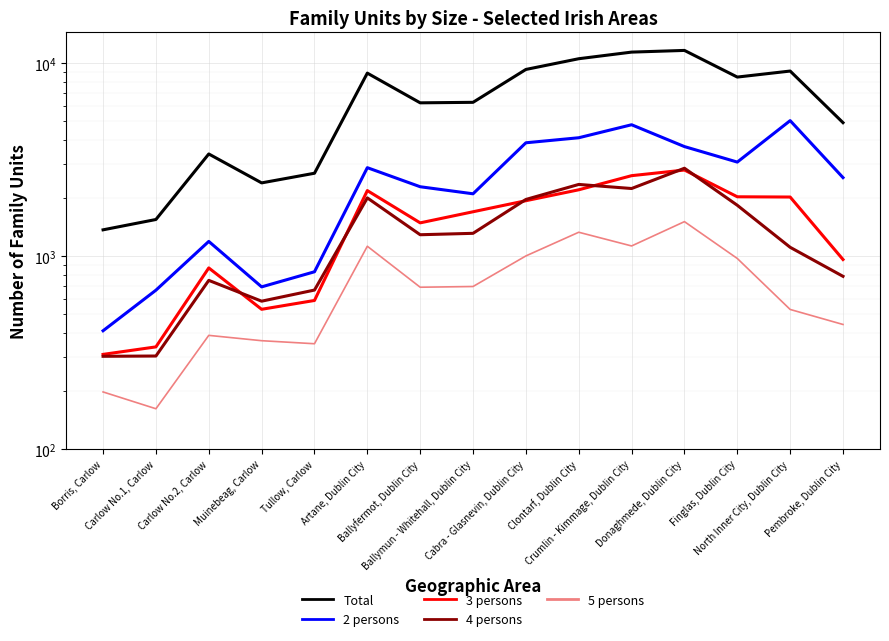

Is it true that 4 persons equals 2007 at Artane, Dublin City?

True